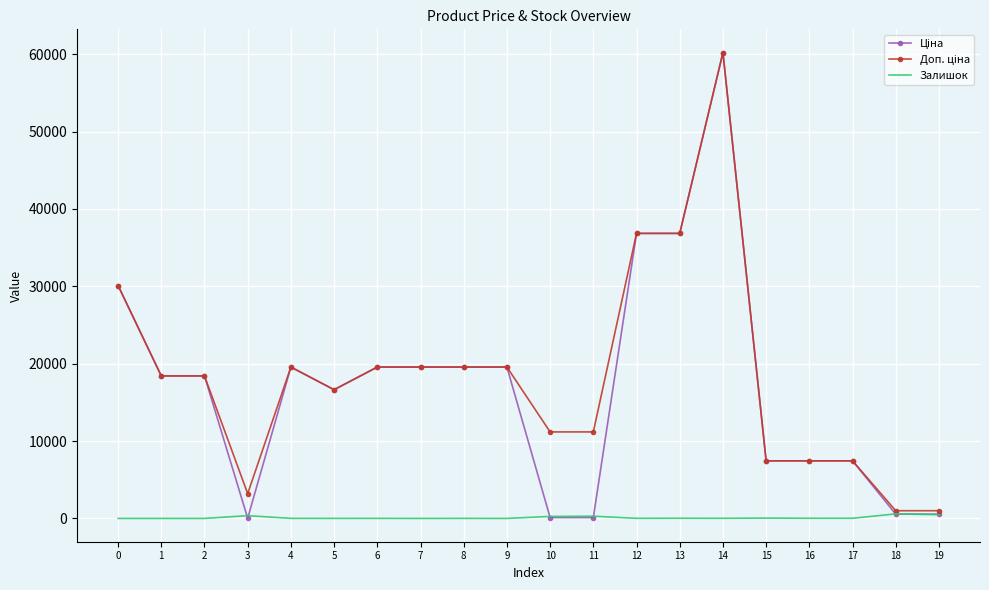

What is the greatest value displayed?

60205.6